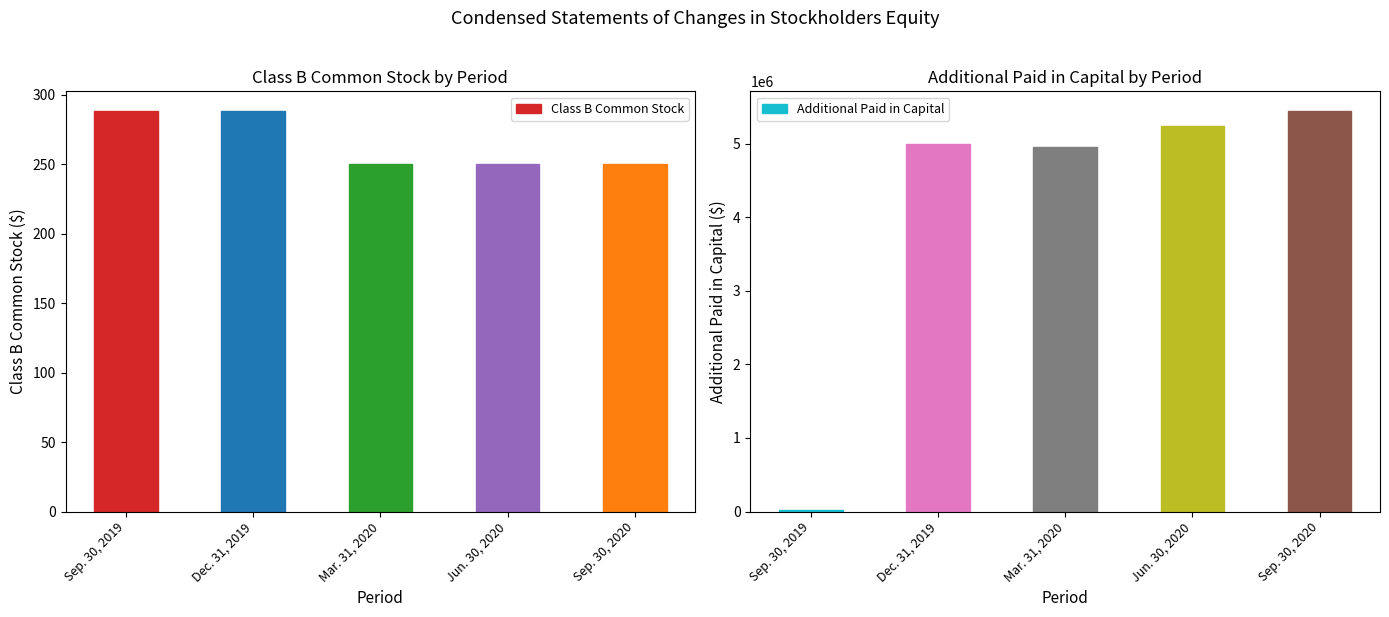

Which series changed the most between Dec. 31, 2019 and Sep. 30, 2020?

Additional Paid in Capital